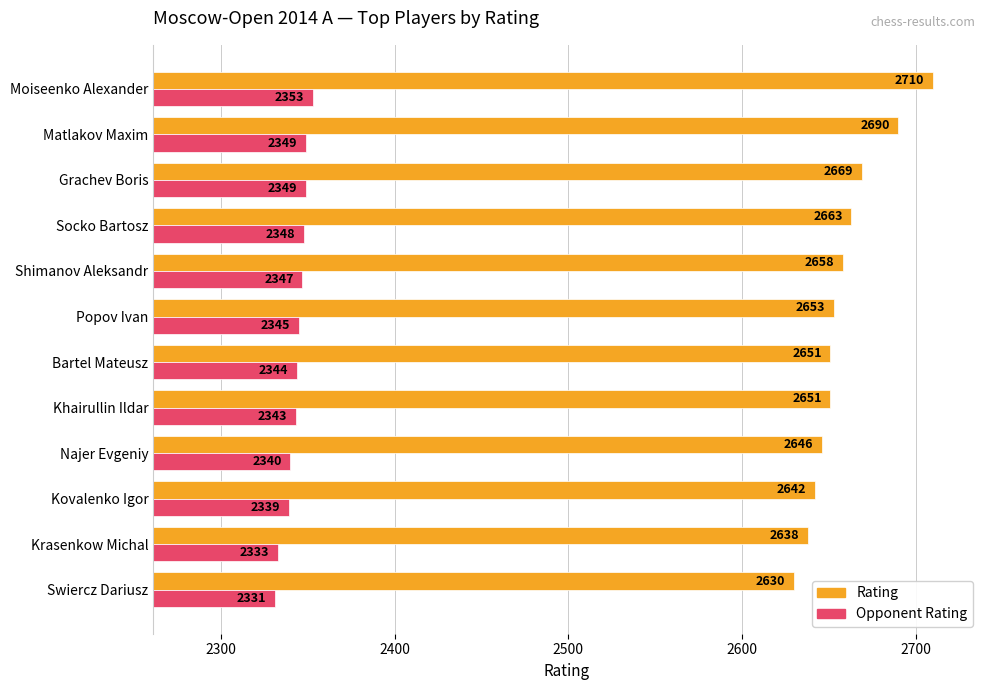

What is the difference between the maximum and minimum values in the Rating series?

80